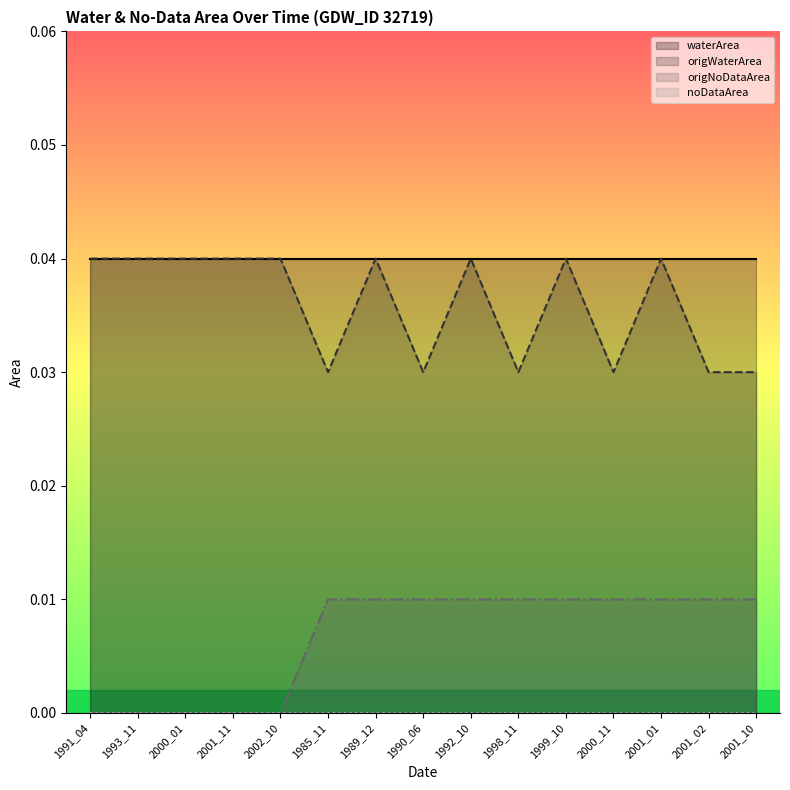

Which category has the lowest value in the origWaterArea series?

1985_11